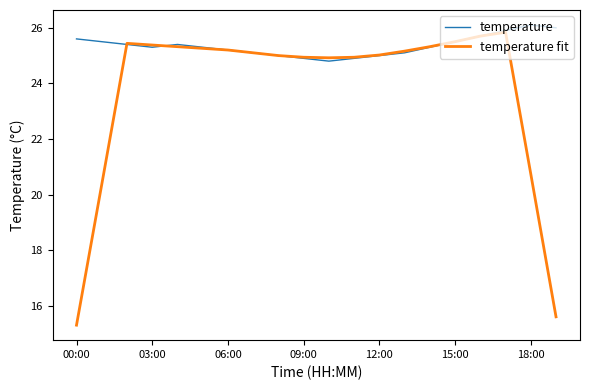

Which series has the largest total across all categories?

temperature